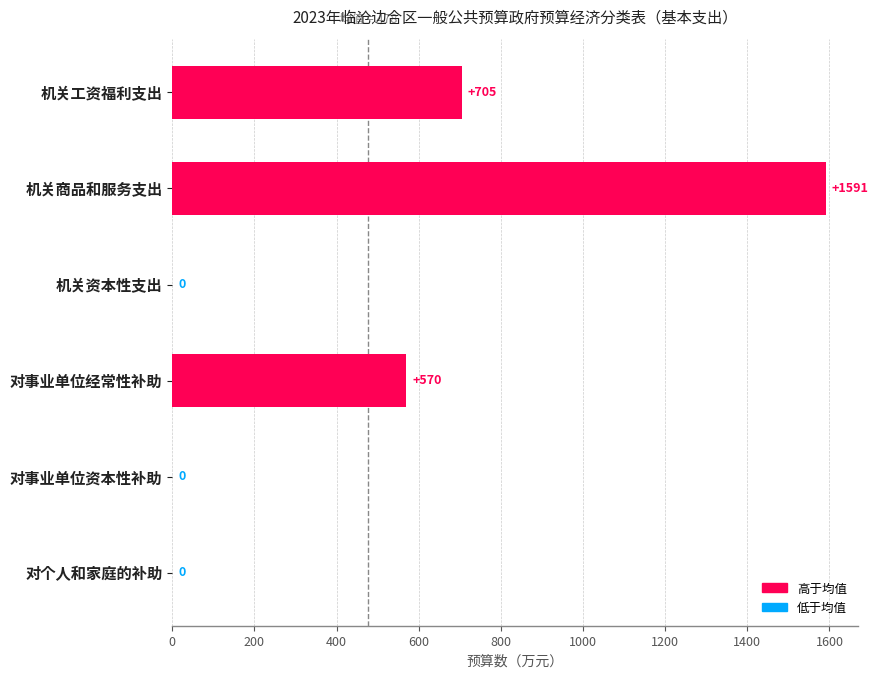

At which category does the chart reach its peak across all series?

机关商品和服务支出